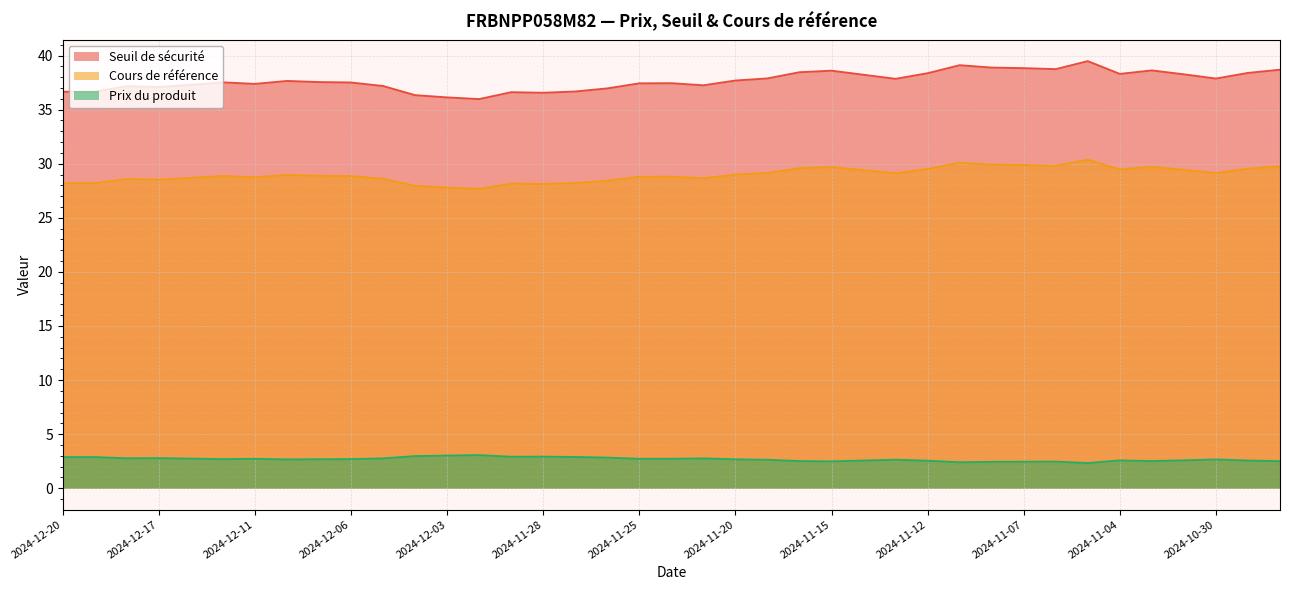

What is the label of the 24th point from the right?

2024-11-28